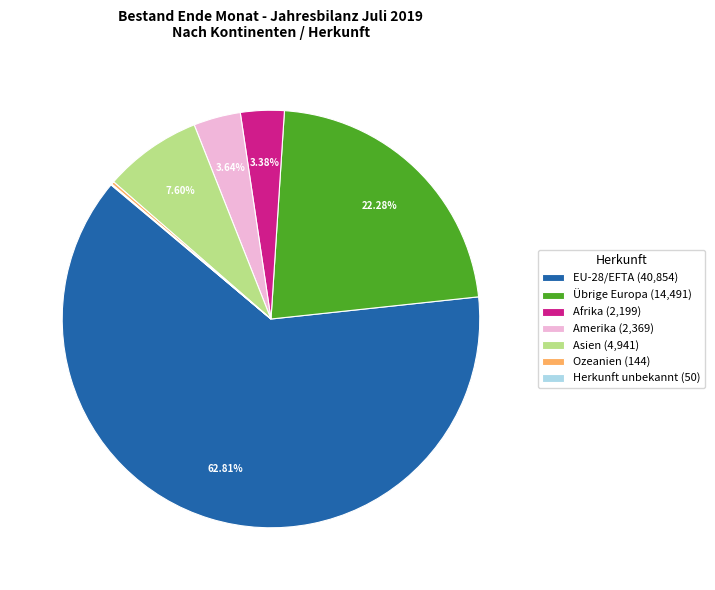

What percentage is the EU-28/EFTA slice, to the nearest percent?

63%